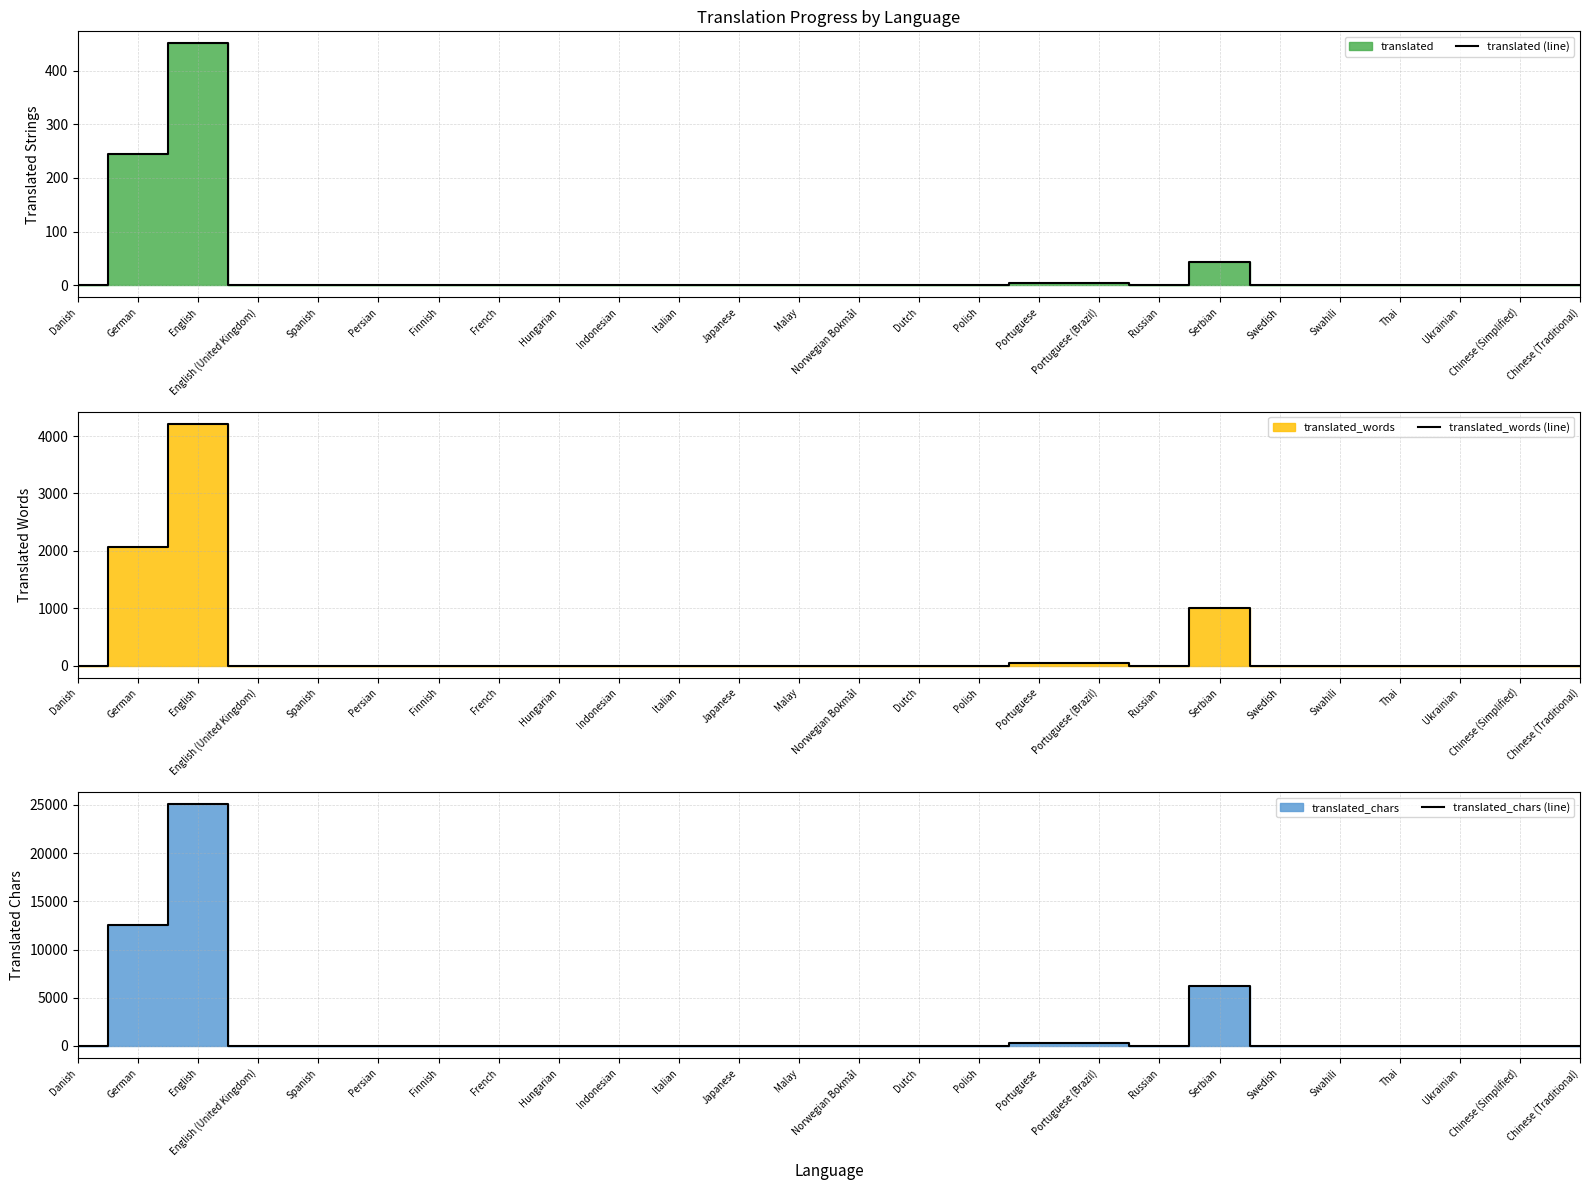

What is the highest value of the translated (line) series?

451